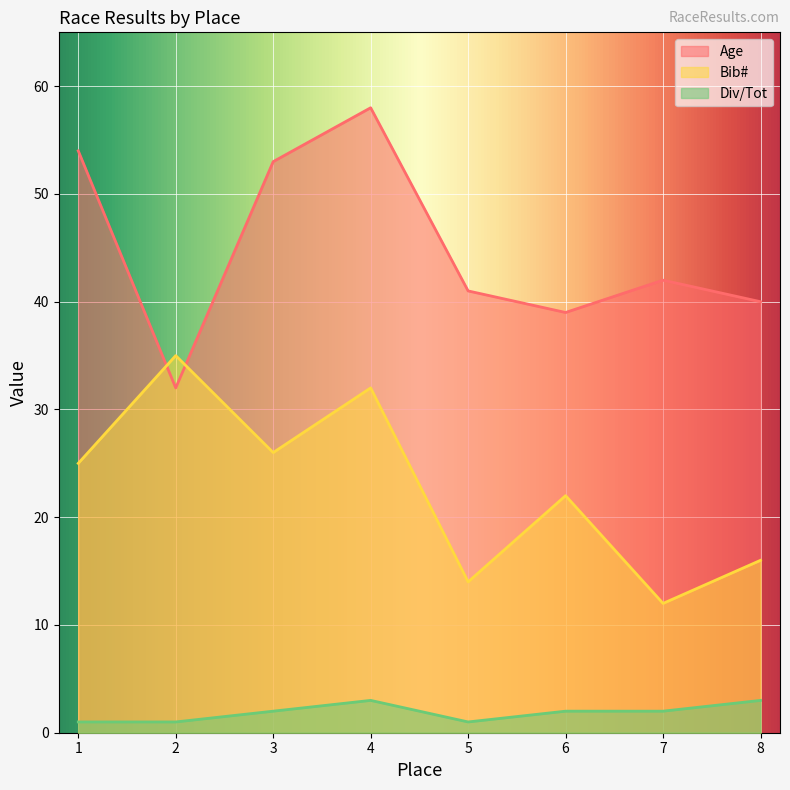

True or false: Bib# has more than 0 points higher than both neighbors.

True